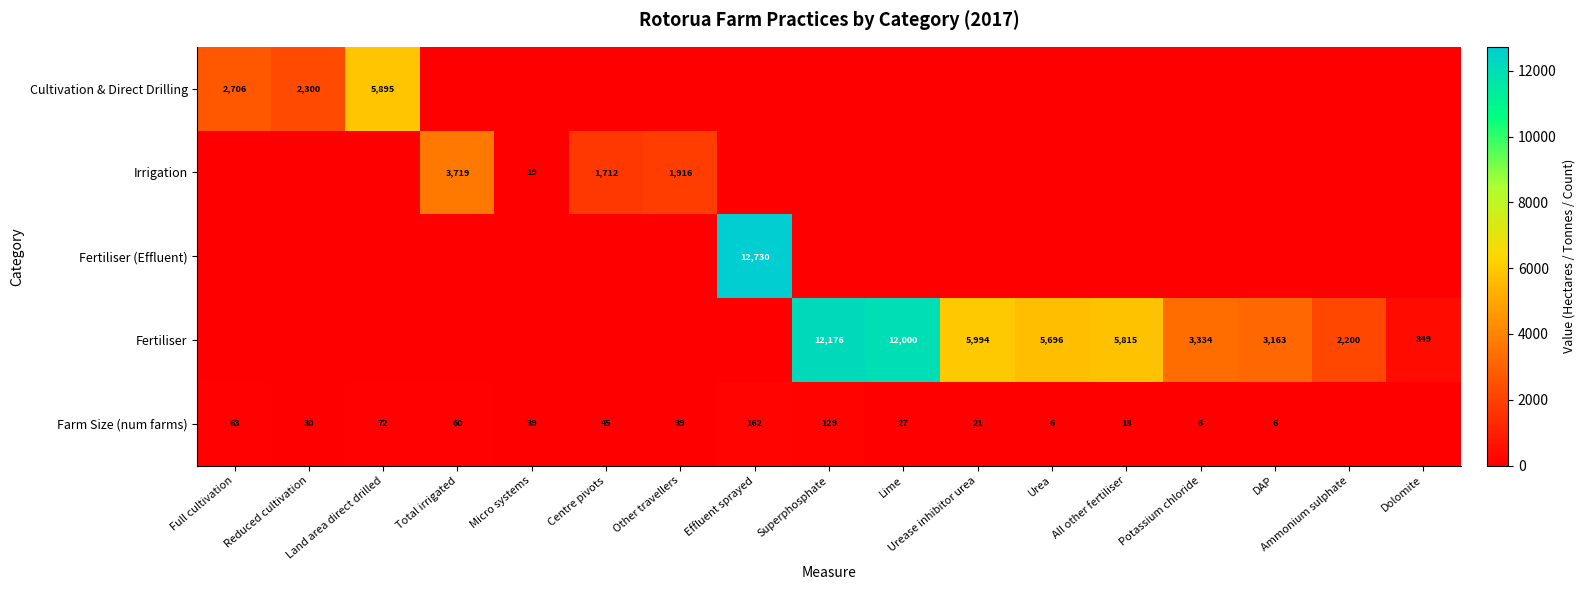

Is it true that Farm Size (num farms) equals 129.0 at Superphosphate?

True